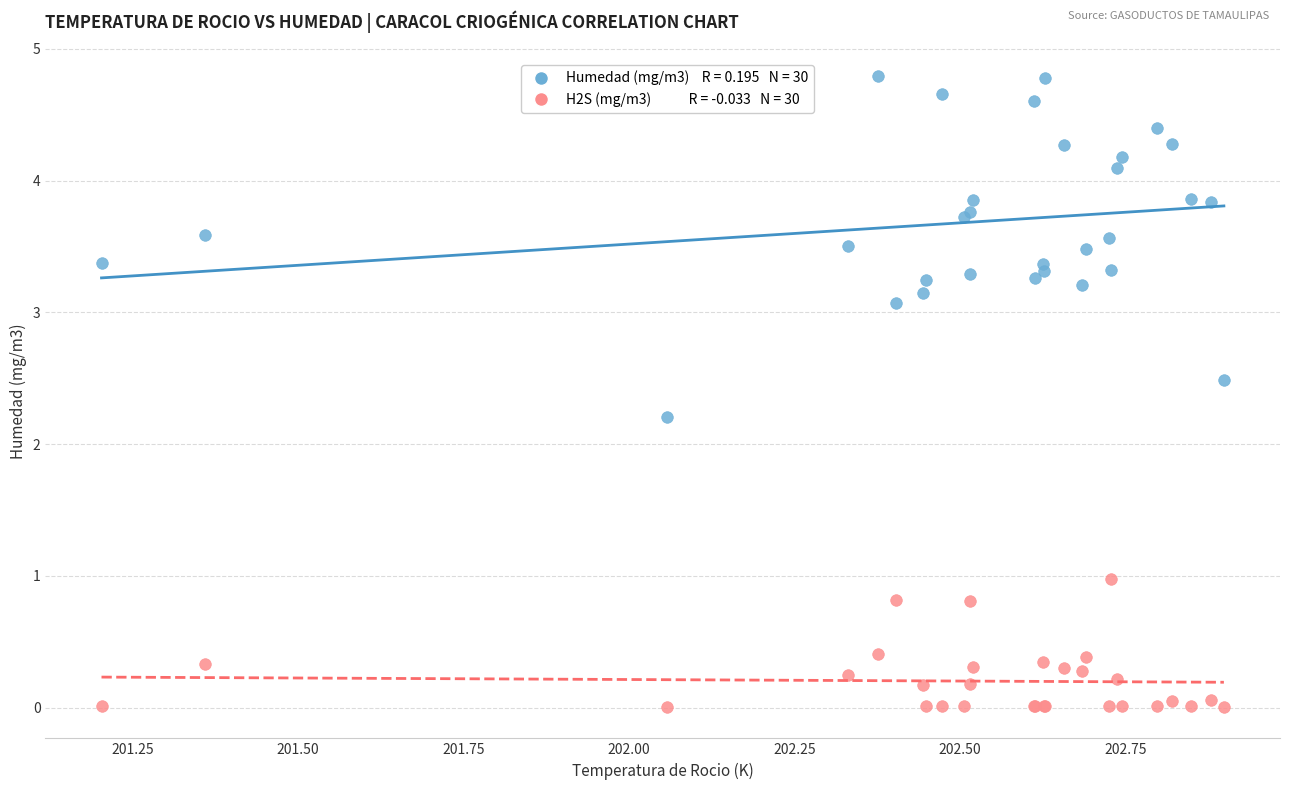

Across all series, what Y value is closest to 2?

2.2